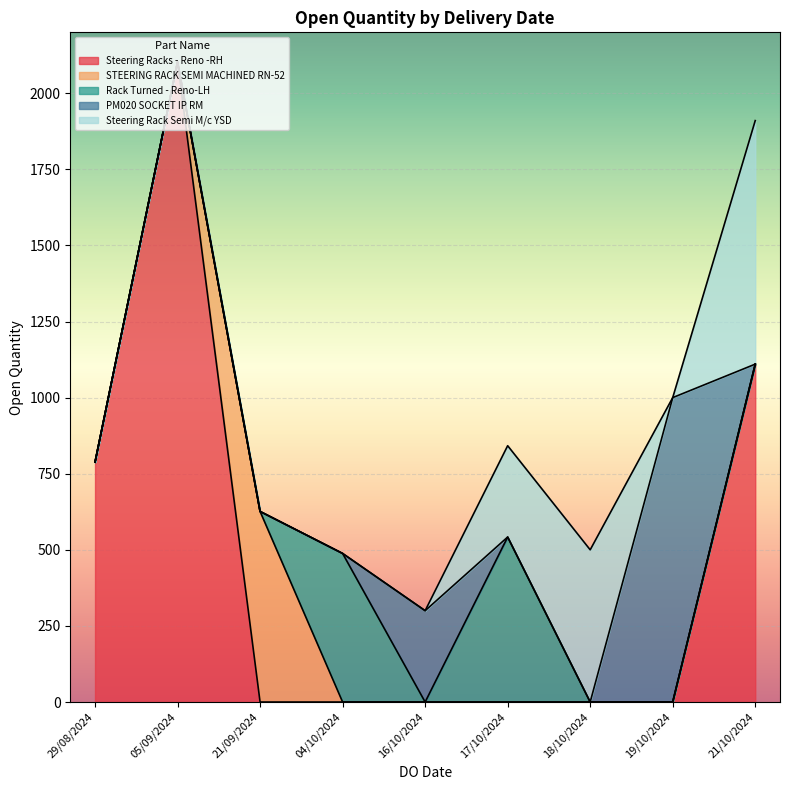

Which has a higher value, 04/10/2024 or 17/10/2024?

04/10/2024